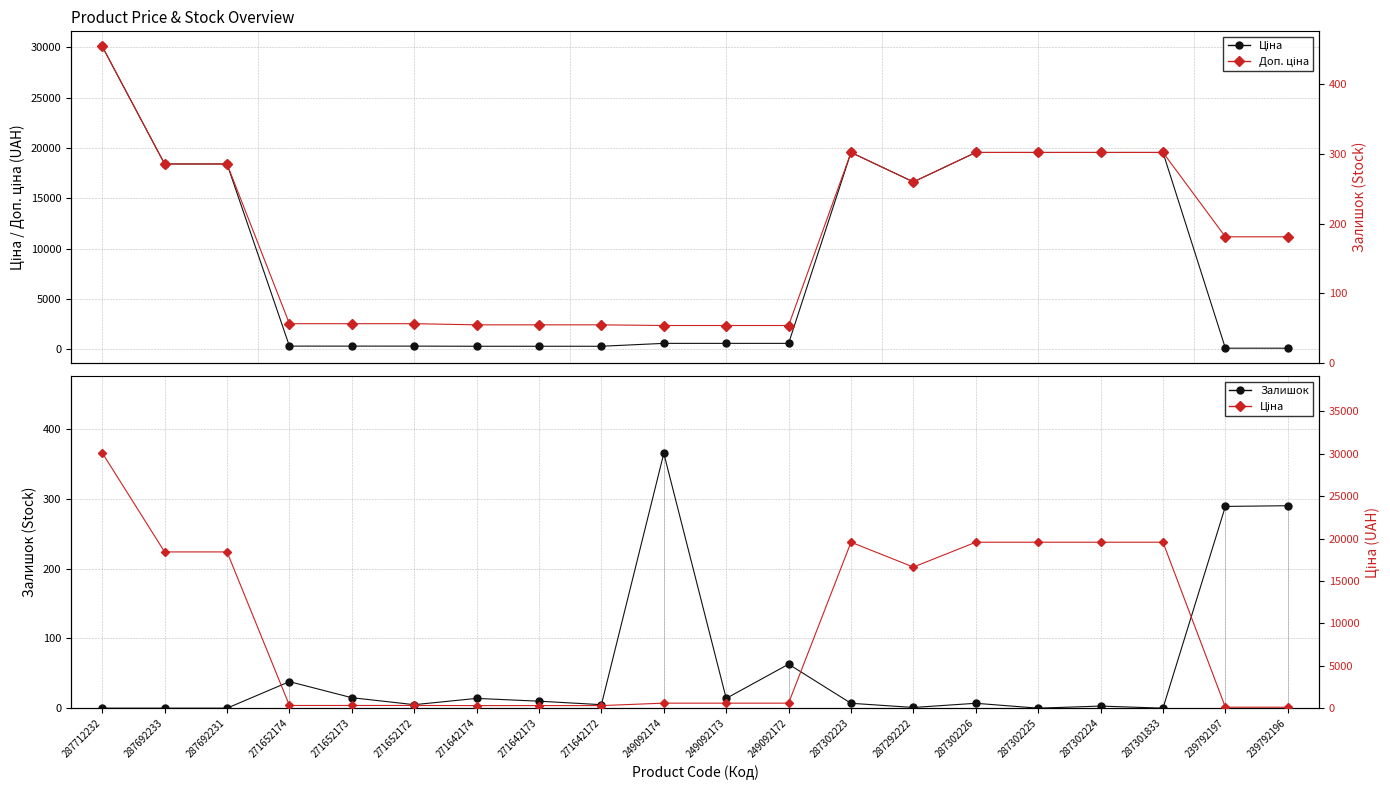

Which series has the largest range (max minus min)?

Ціна